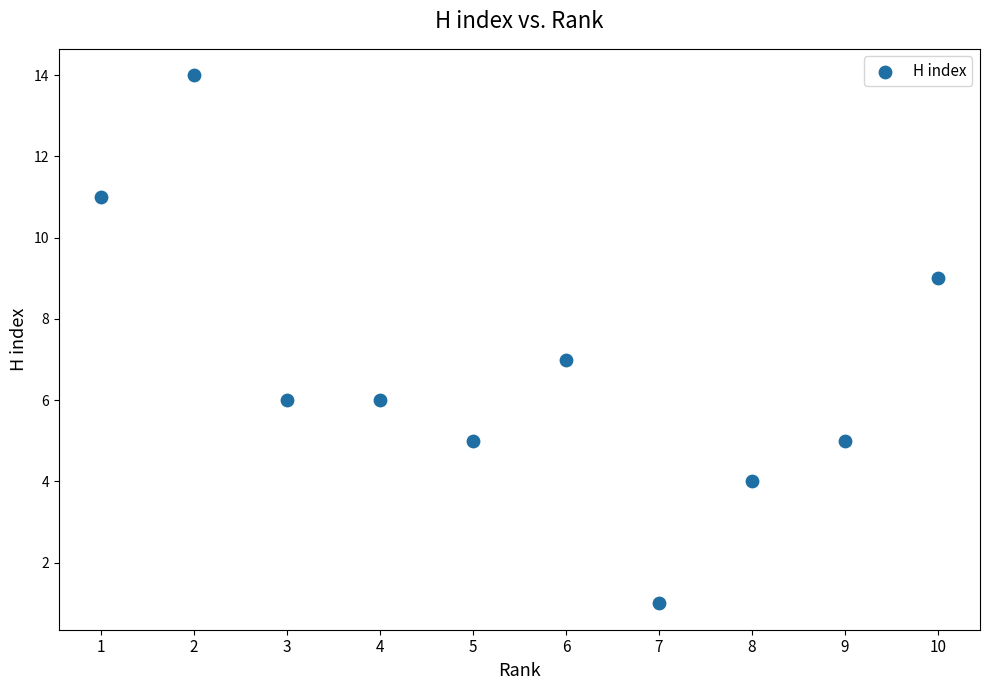

What is the range of Y values (max minus min)?

13